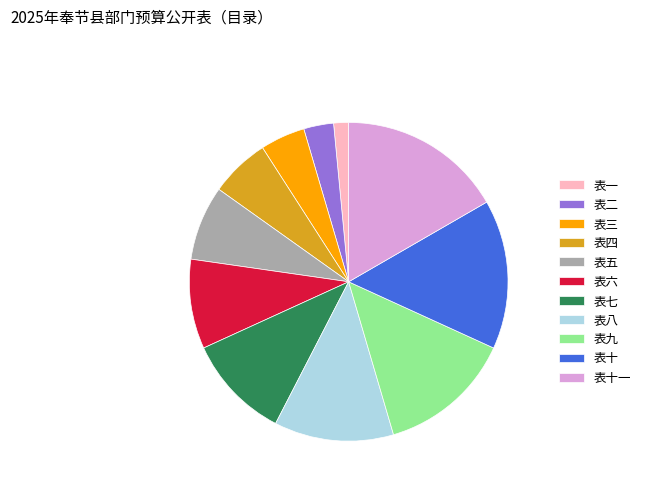

Rank the categories by value from lowest to highest.

表一, 表二, 表三, 表四, 表五, 表六, 表七, 表八, 表九, 表十, 表十一